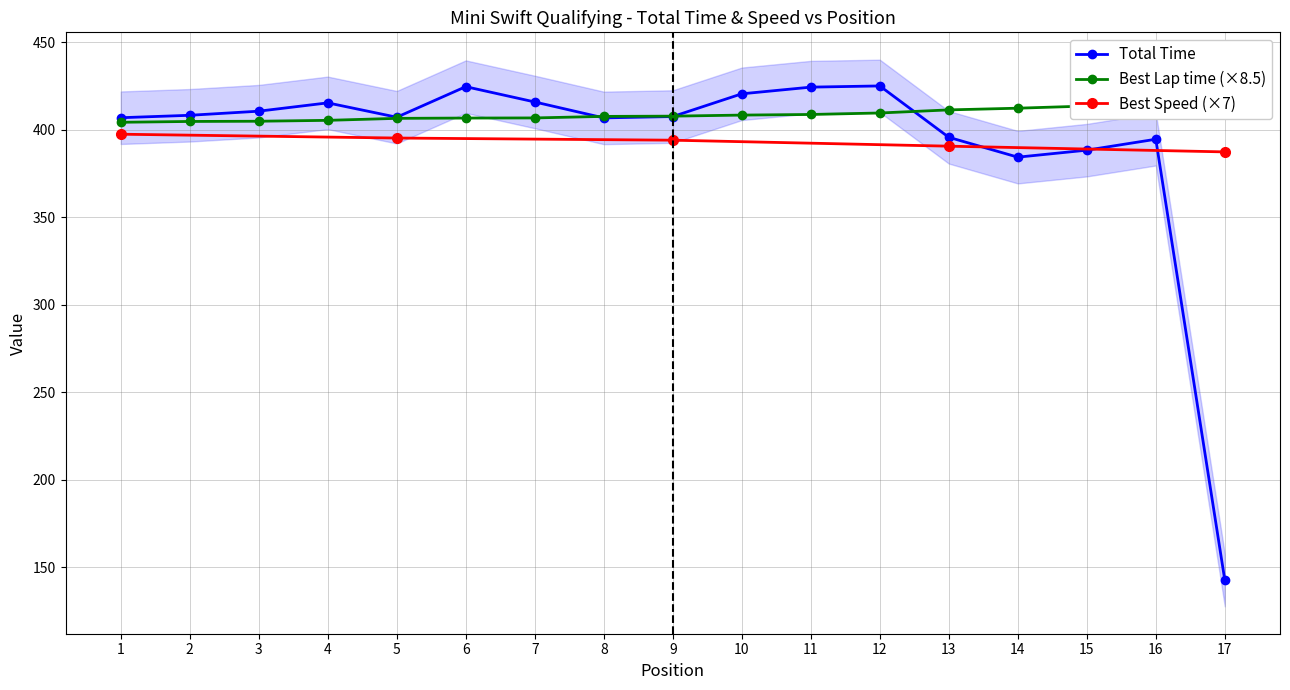

The value of Total Time at 1 is 406.8. True or false?

True